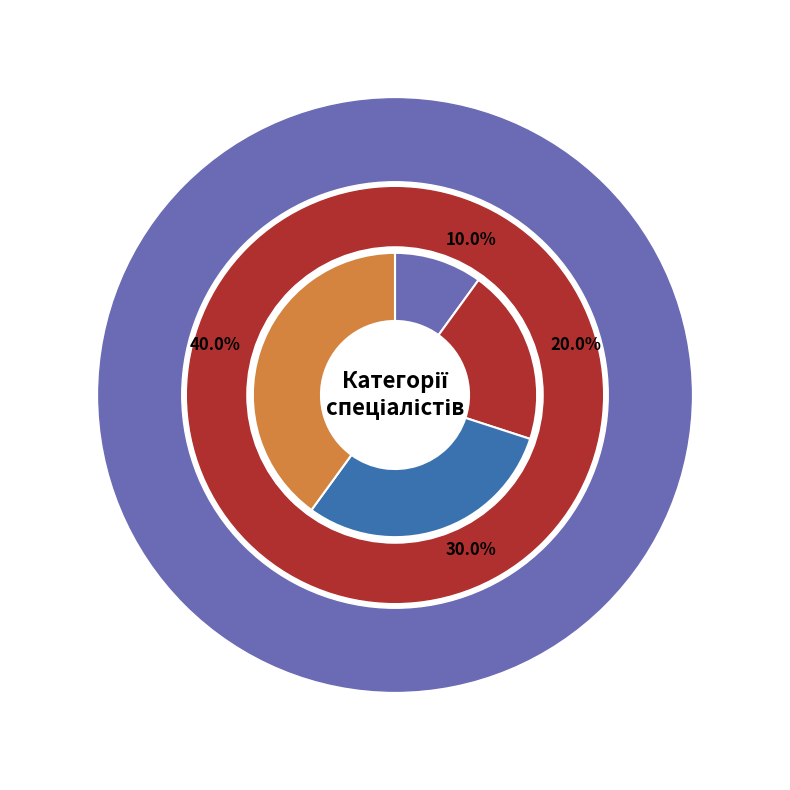

What is the change in value from Спеціаліст to Спеціаліст першої категорії?

+2